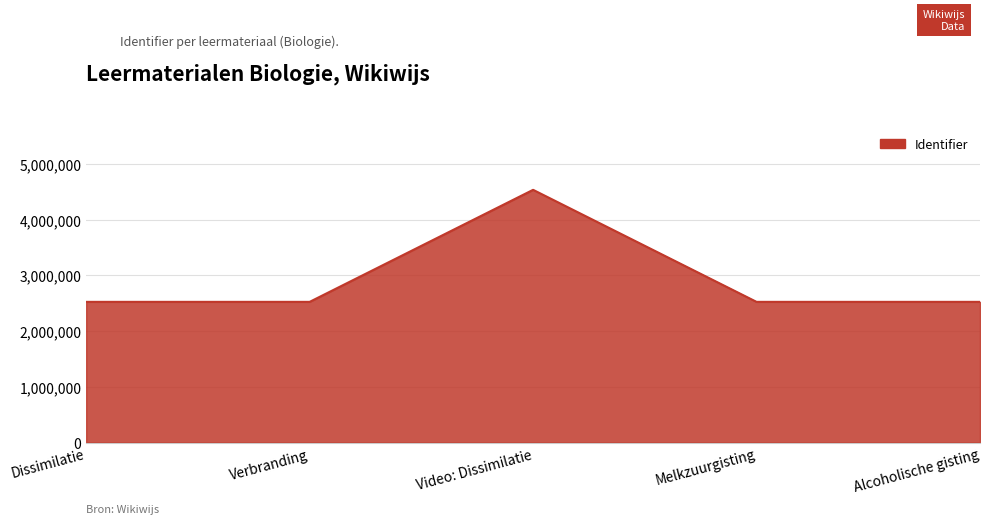

How many lines are shown in the chart?

1